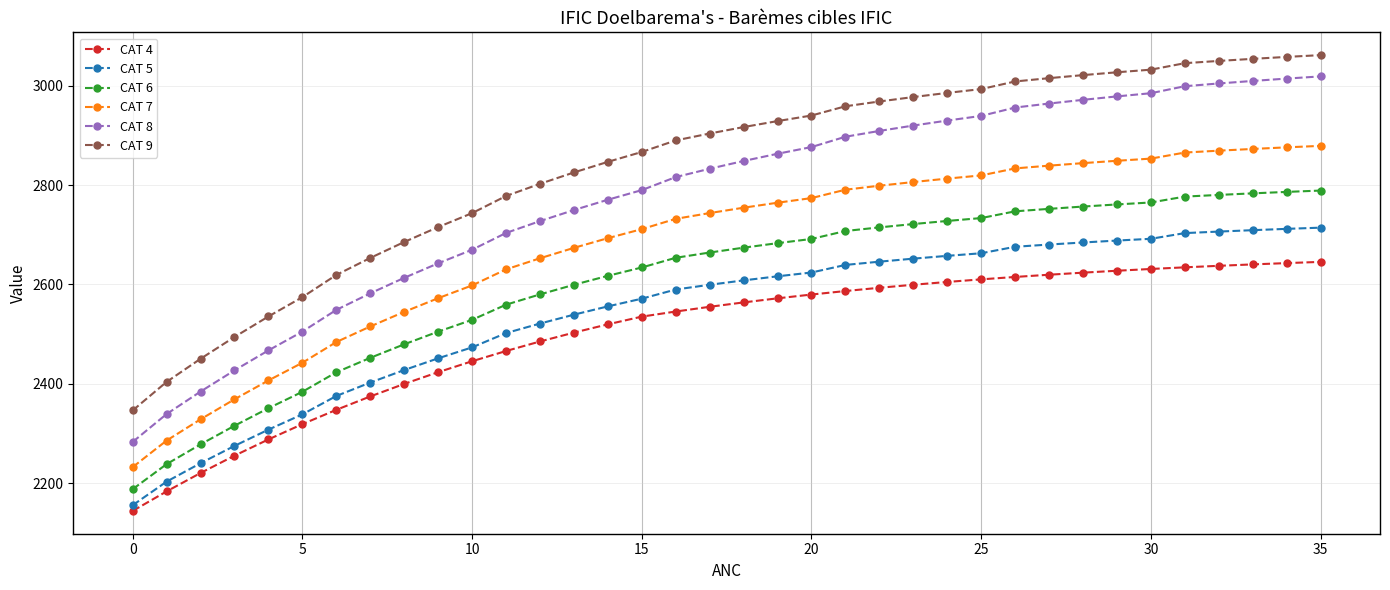

Which series has the widest spread of values?

CAT 8